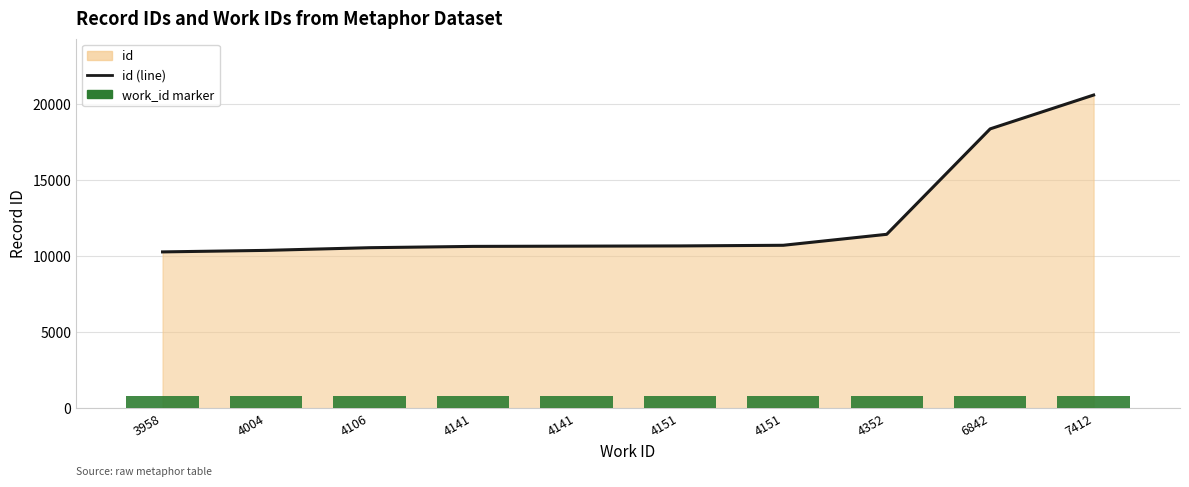

True or false: id (line) has a value of 10649.0 at 4141.

True